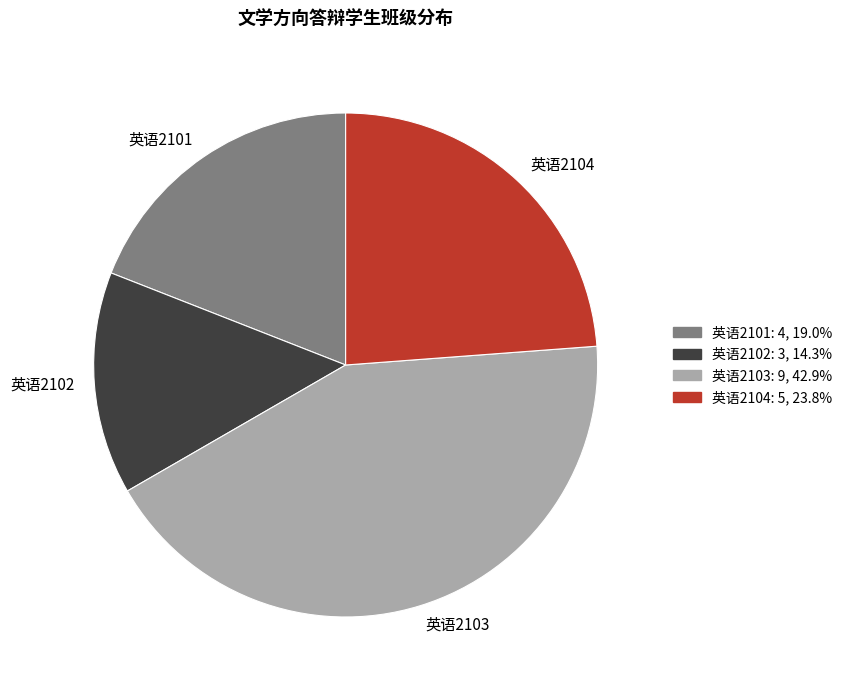

How many slices are in this pie chart?

4